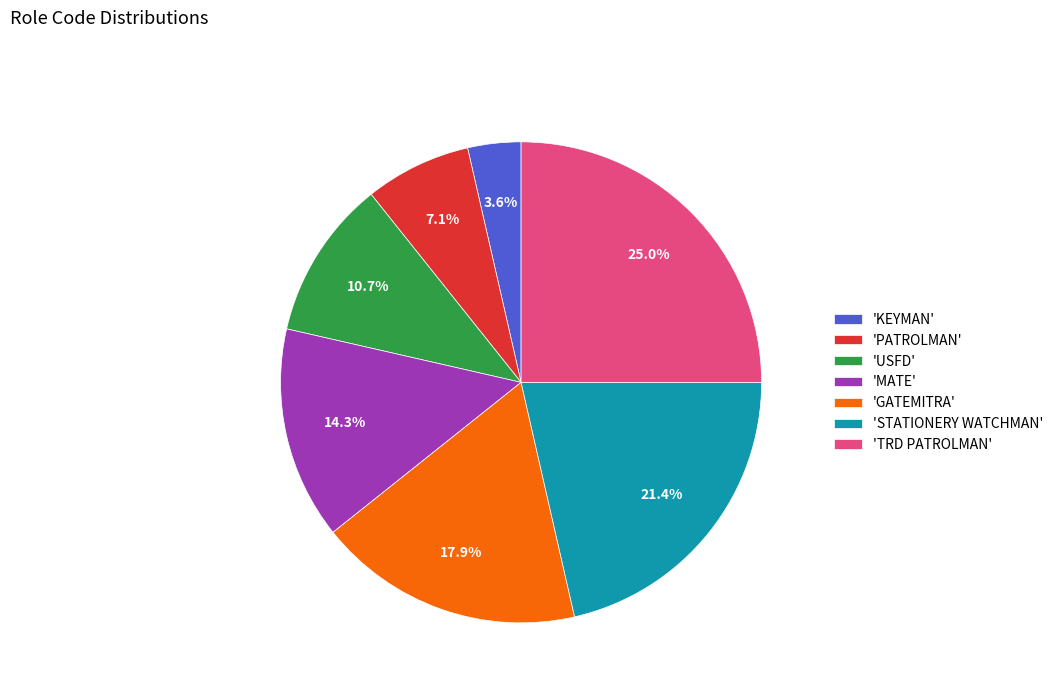

Between 'USFD' and 'GATEMITRA', which is larger?

'GATEMITRA'